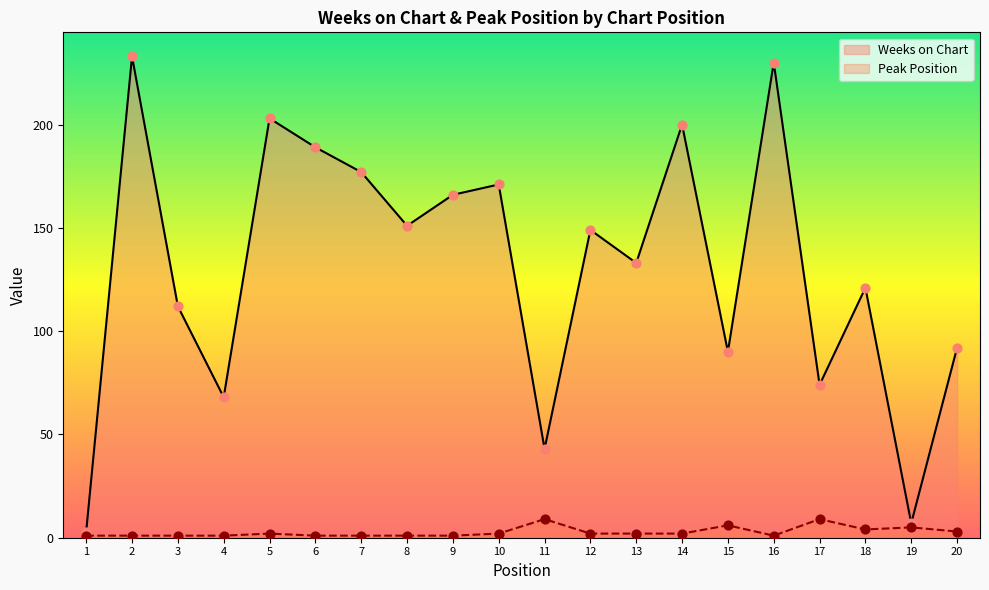

Is the value of Weeks on Chart at 6 greater than the value of Peak Position at 4?

Yes